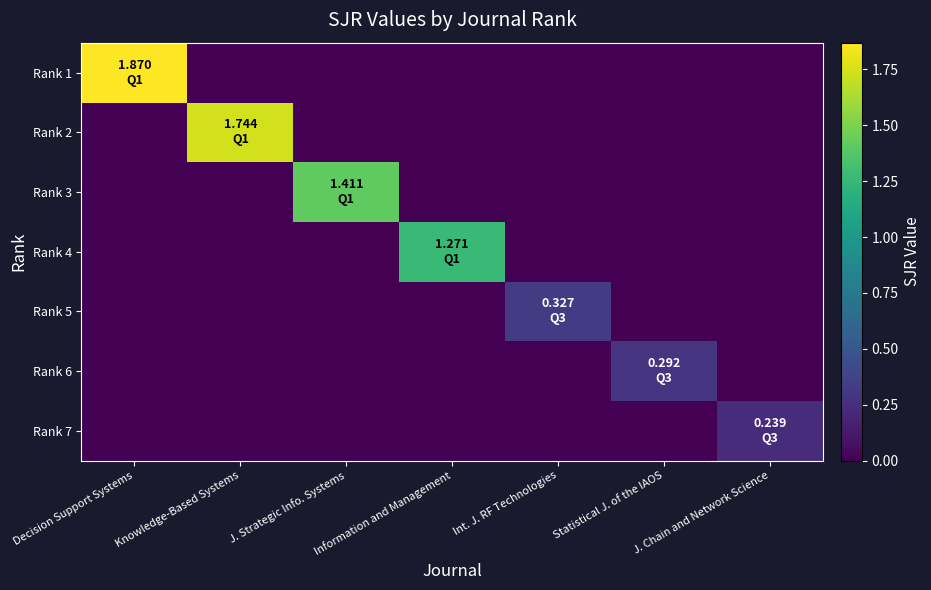

At how many categories does at least one series exceed 1?

4